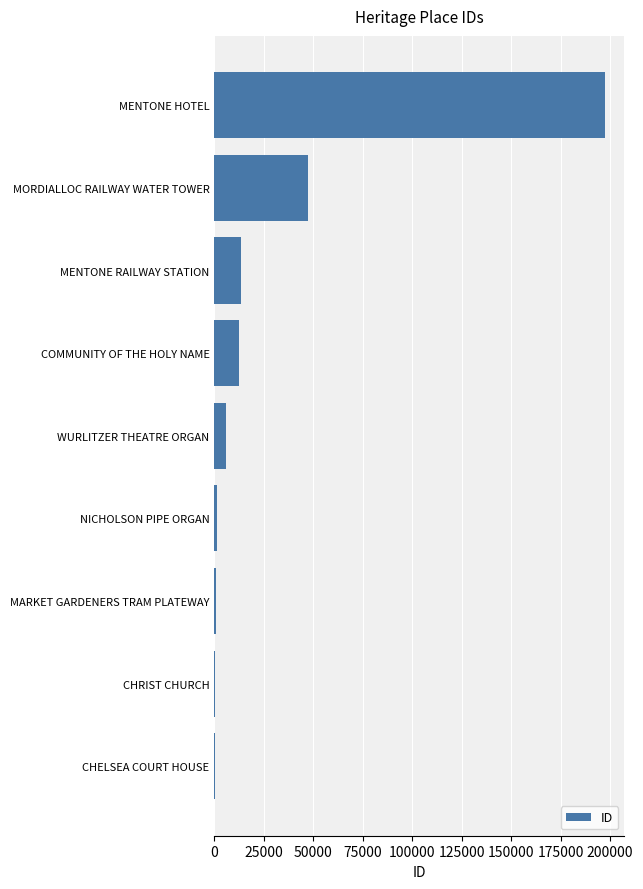

Are the bars horizontal?

Yes